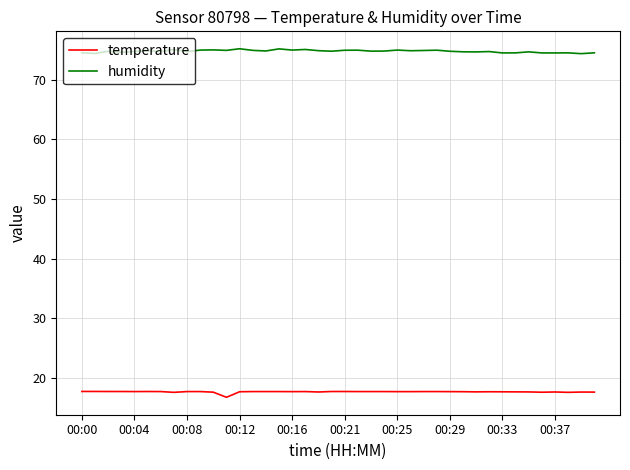

What is the maximum value shown in the chart?

75.2